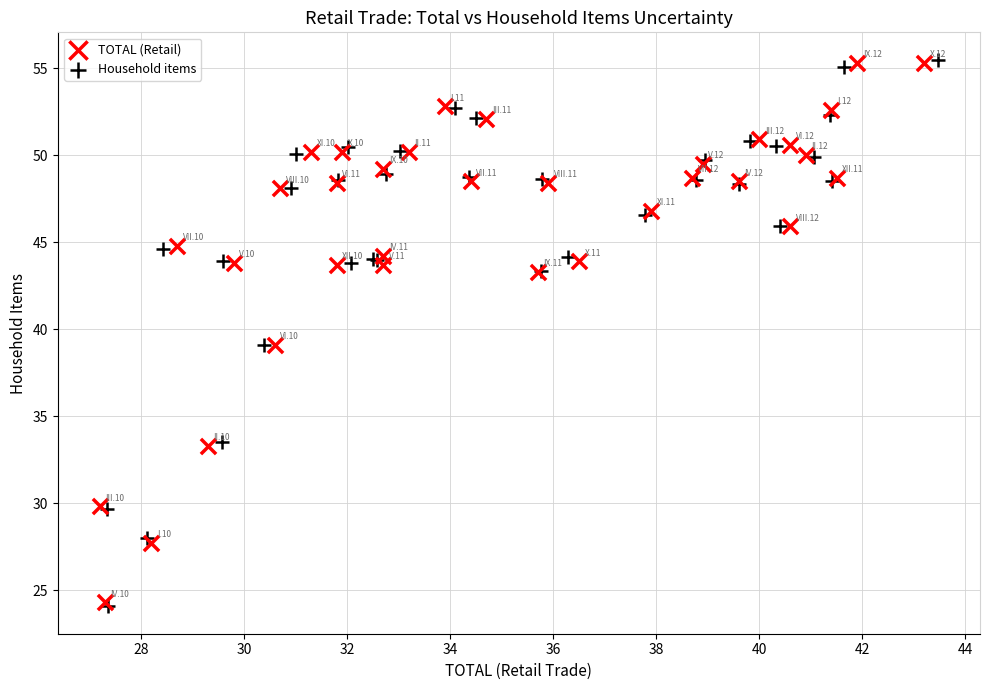

What are all the series names shown in the legend?

TOTAL (Retail), Household items